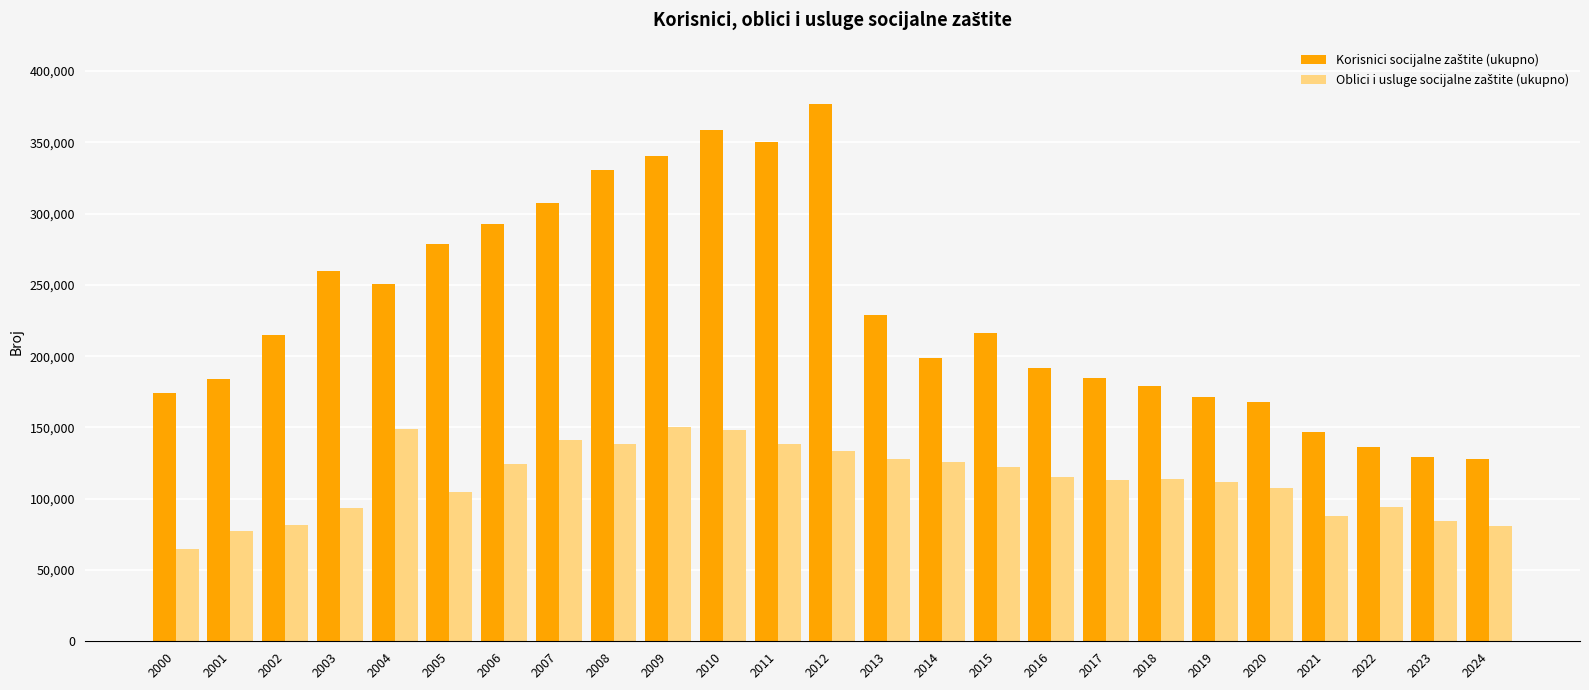

What is the greatest value displayed?

376802